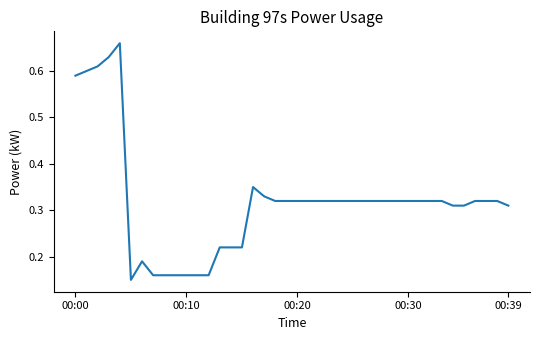

What is the difference between the maximum and minimum values?

0.5